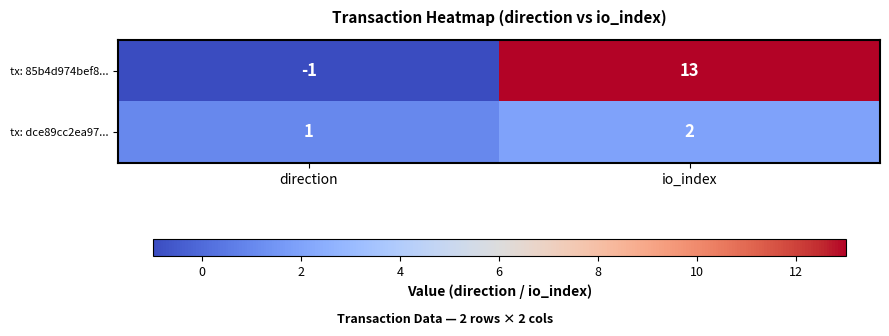

The tx: 85b4d974bef8... series shows 13 at io_index. True or false?

True